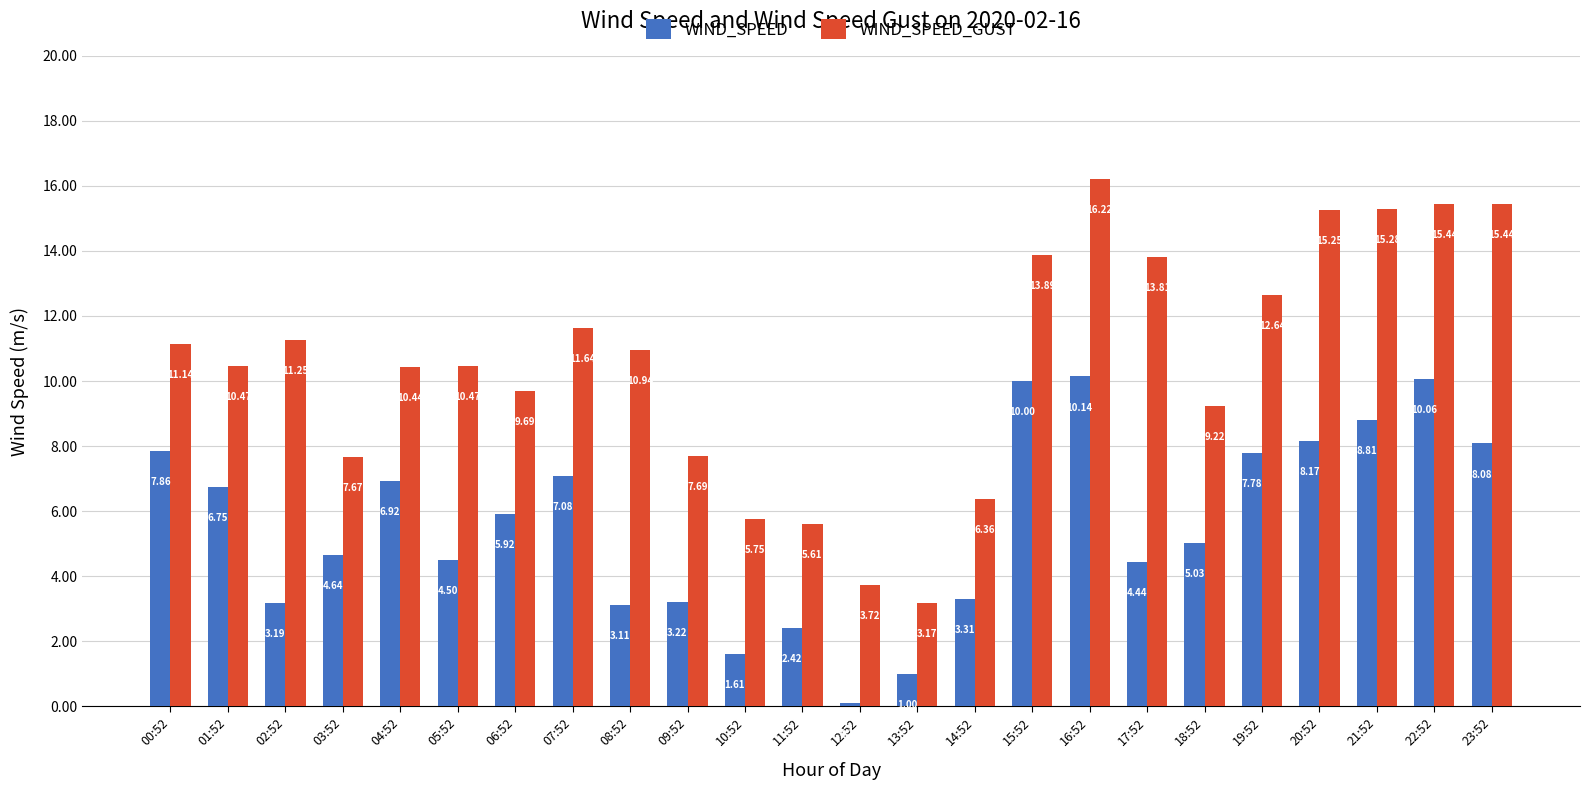

Which series has the largest range (max minus min)?

WIND_SPEED_GUST